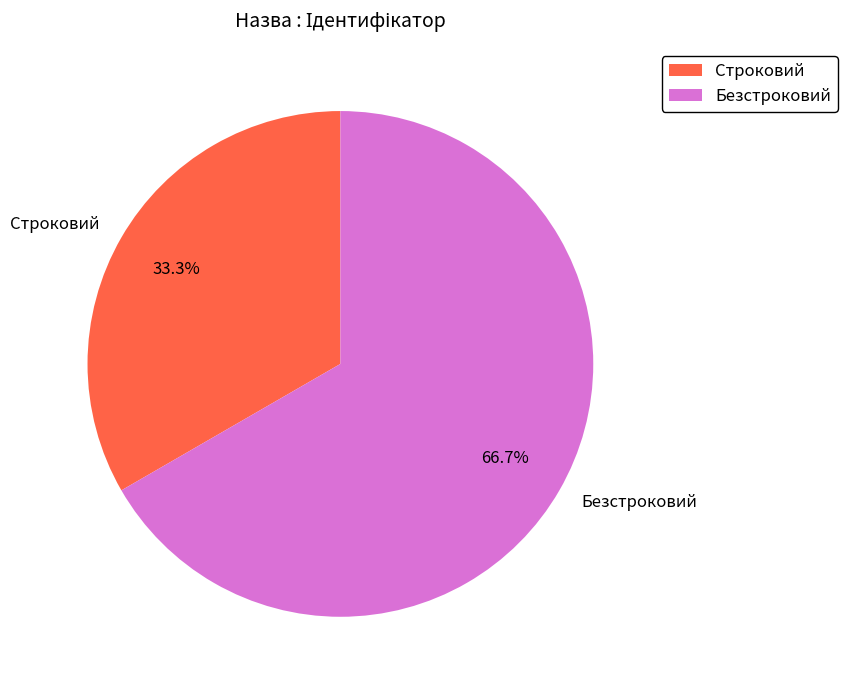

To the nearest percent, what is the difference between the largest and smallest slice percentages?

33%